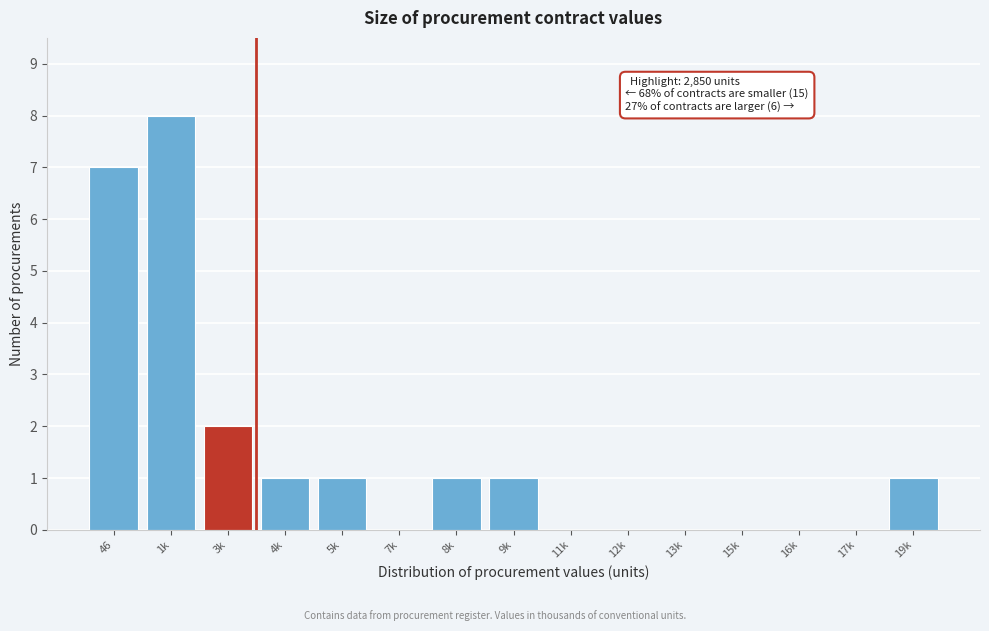

Reading left to right, what are all the values shown in this chart?

46=7	1k=8	3k=2	4k=1	5k=1	7k=0	8k=1	9k=1	11k=0	12k=0	13k=0	15k=0	16k=0	17k=0	19k=1